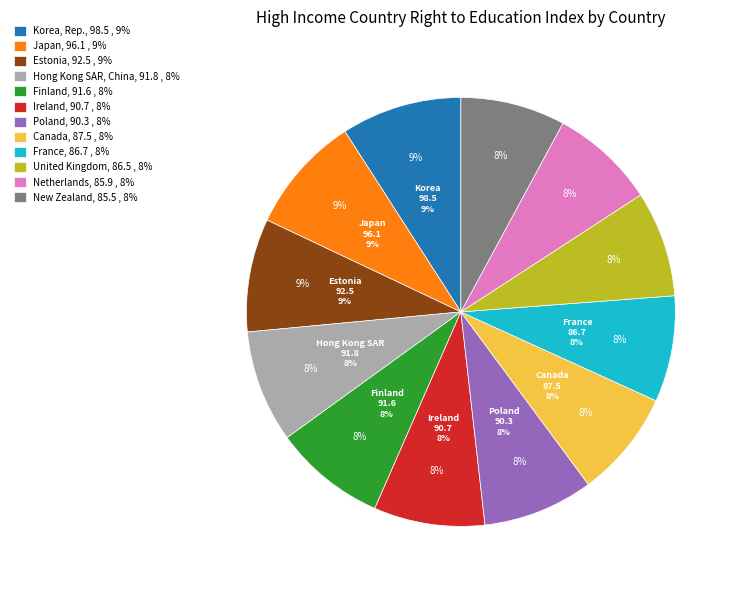

The Hong Kong SAR, China slice represents 7% of the pie. True or false?

False